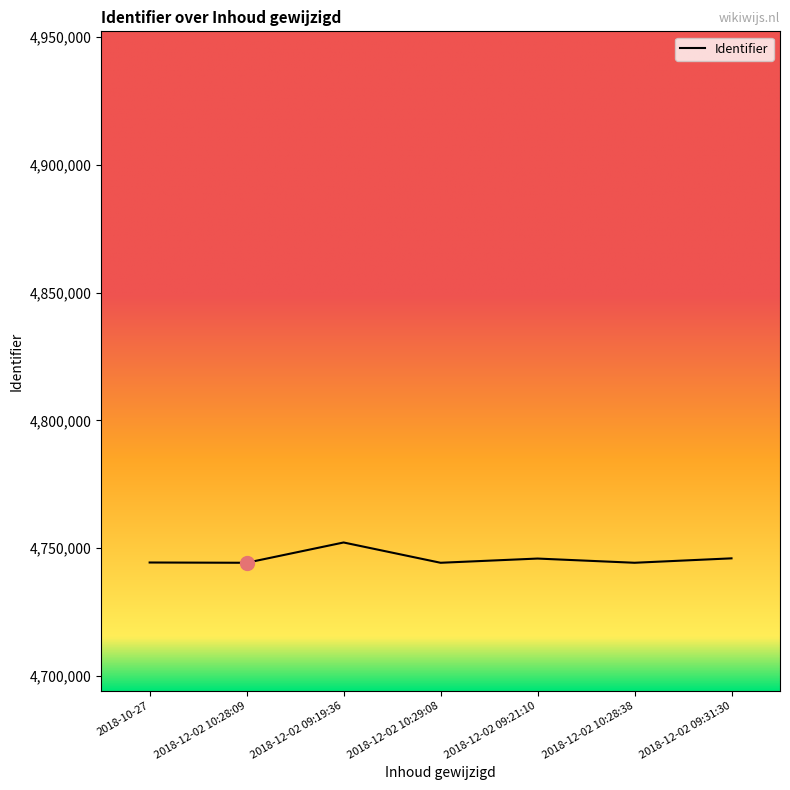

What is the difference between the maximum and minimum values?

7939